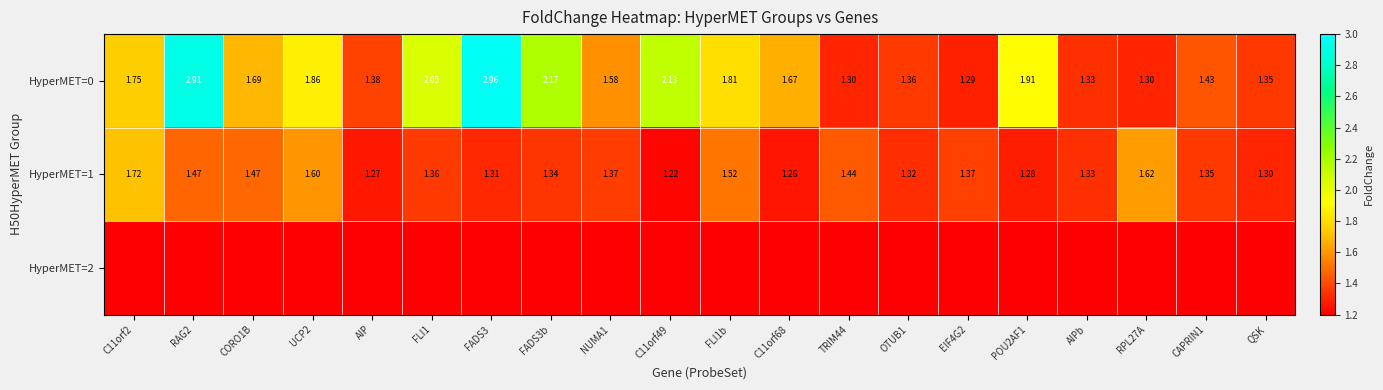

Between C11orf2 and FLI1, which is larger?

FLI1